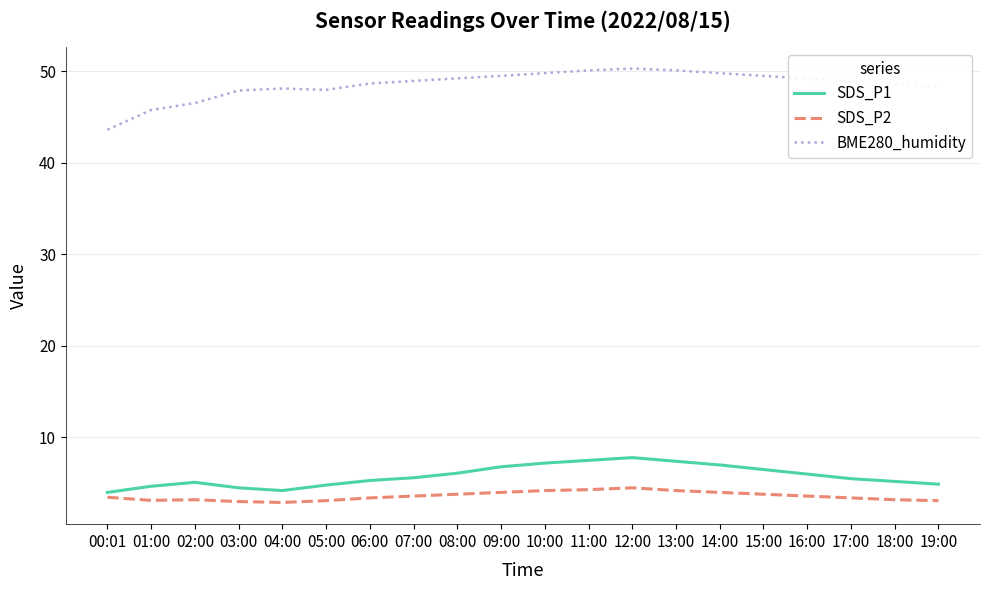

What is the maximum value for SDS_P1?

7.8